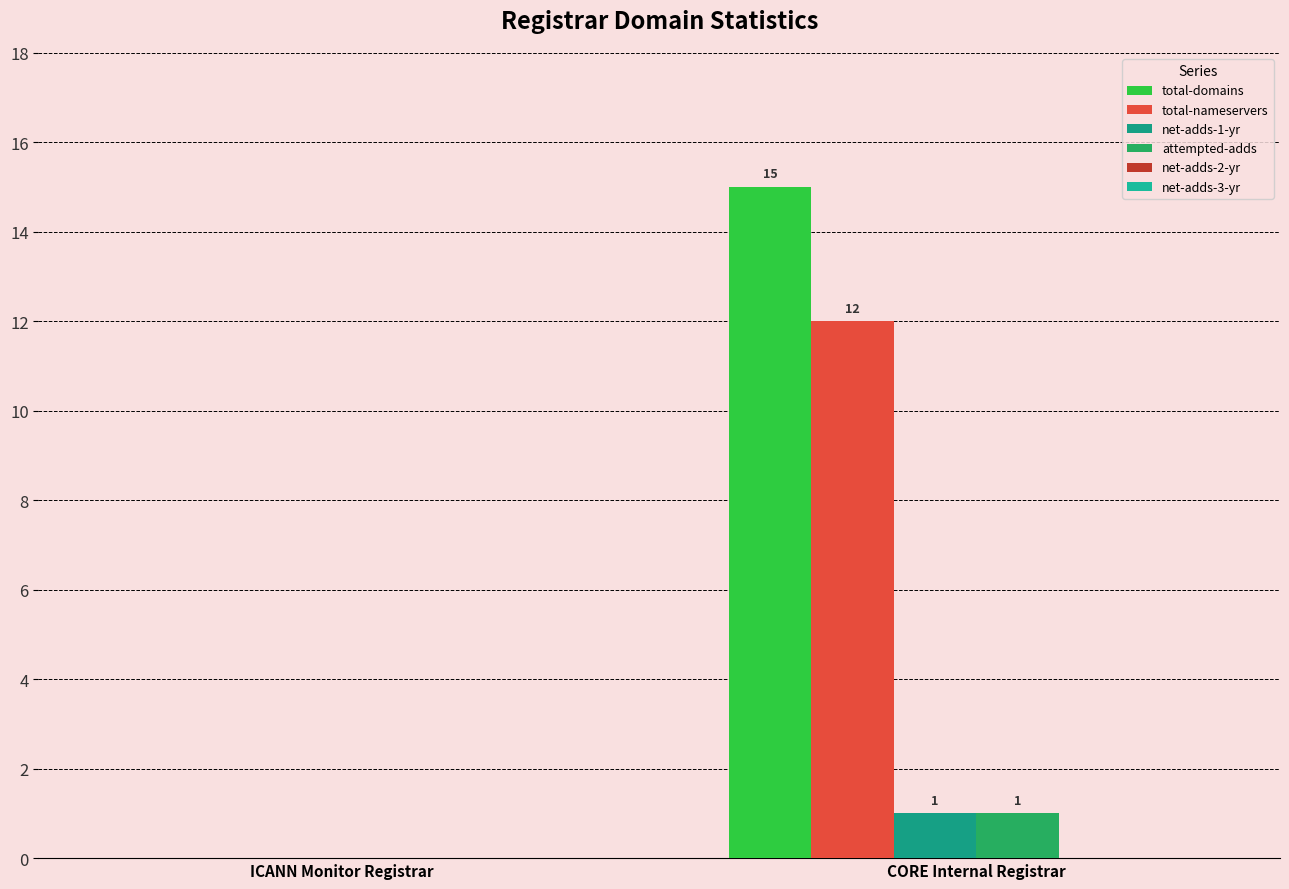

What is the maximum value for total-domains?

15